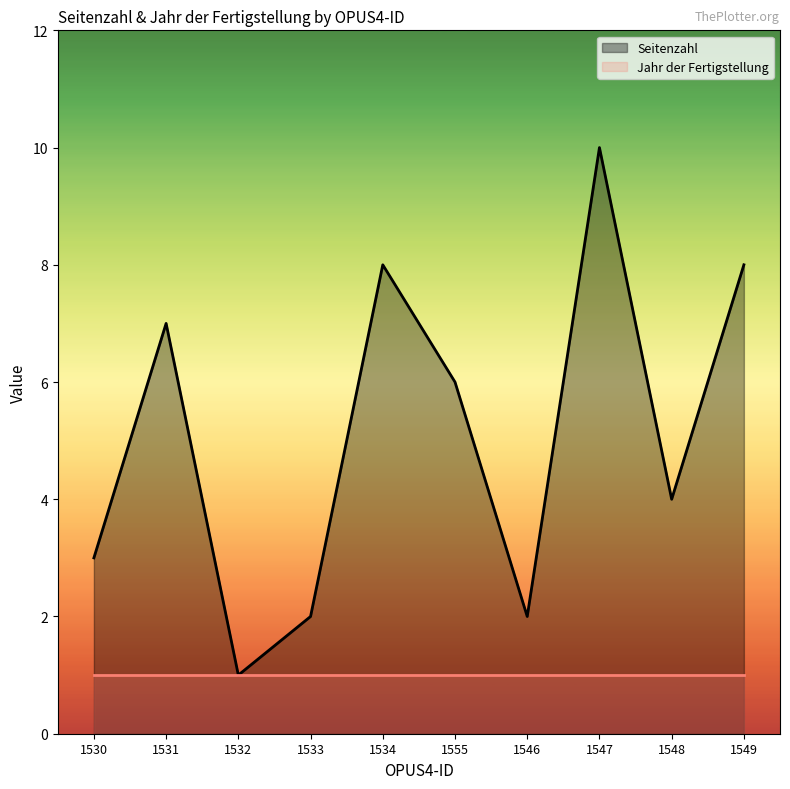

What is the spread (max minus min) of values at 1533?

1